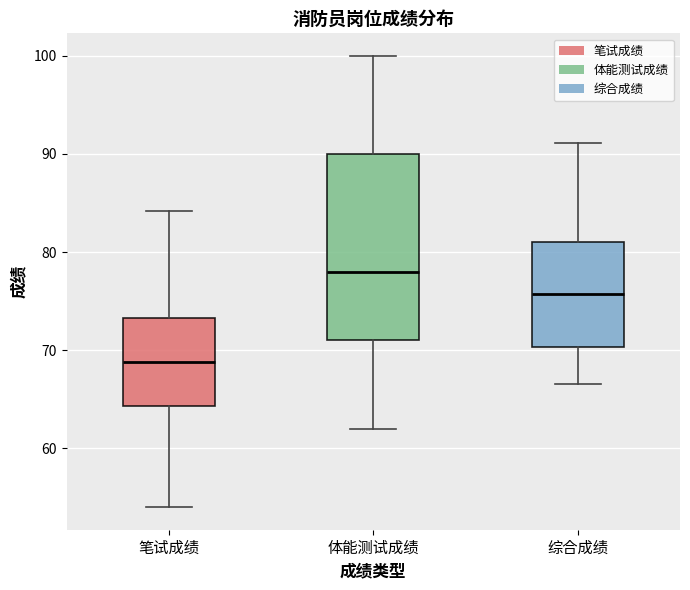

Reading left to right, read every box against the y-axis: the position of its median line, the range the box covers, and the ends of its whiskers. The values are not printed on the chart, so give them approximately, as read against the axis.

笔试成绩: median 69, box 64 to 73, whiskers 54 to 84
体能测试成绩: median 78, box 71 to 90, whiskers 62 to 100
综合成绩: median 76, box 70 to 81, whiskers 67 to 91